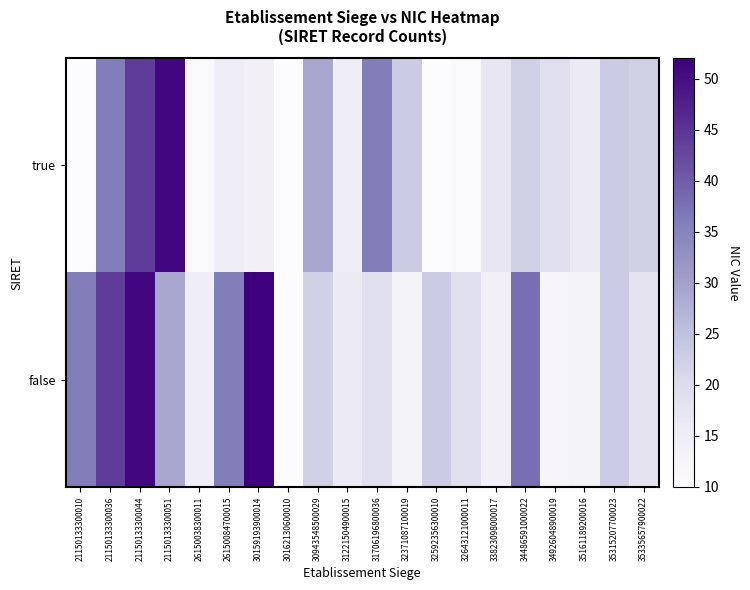

Reading left to right, list all the values displayed in this chart.

true: 21150133300010=10	21150133300036=36	21150133300044=44	21150133300051=51	26150038300011=11	26150084700015=15	30159193900014=14	30162130600010=10	30943548500029=29	31221504900015=15	31706196800036=36	32371087100019=23	32592356300010=10	32643121000011=11	33823098000017=17	34486591000022=22	34926048900019=19	35161189200016=16	35315207700023=23	35335657900022=22
false: 21150133300010=36	21150133300036=44	21150133300044=51	21150133300051=29	26150038300011=15	26150084700015=36	30159193900014=52	30162130600010=10	30943548500029=22	31221504900015=16	31706196800036=19	32371087100019=13	32592356300010=23	32643121000011=19	33823098000017=14	34486591000022=38	34926048900019=12	35161189200016=13	35315207700023=23	35335657900022=18